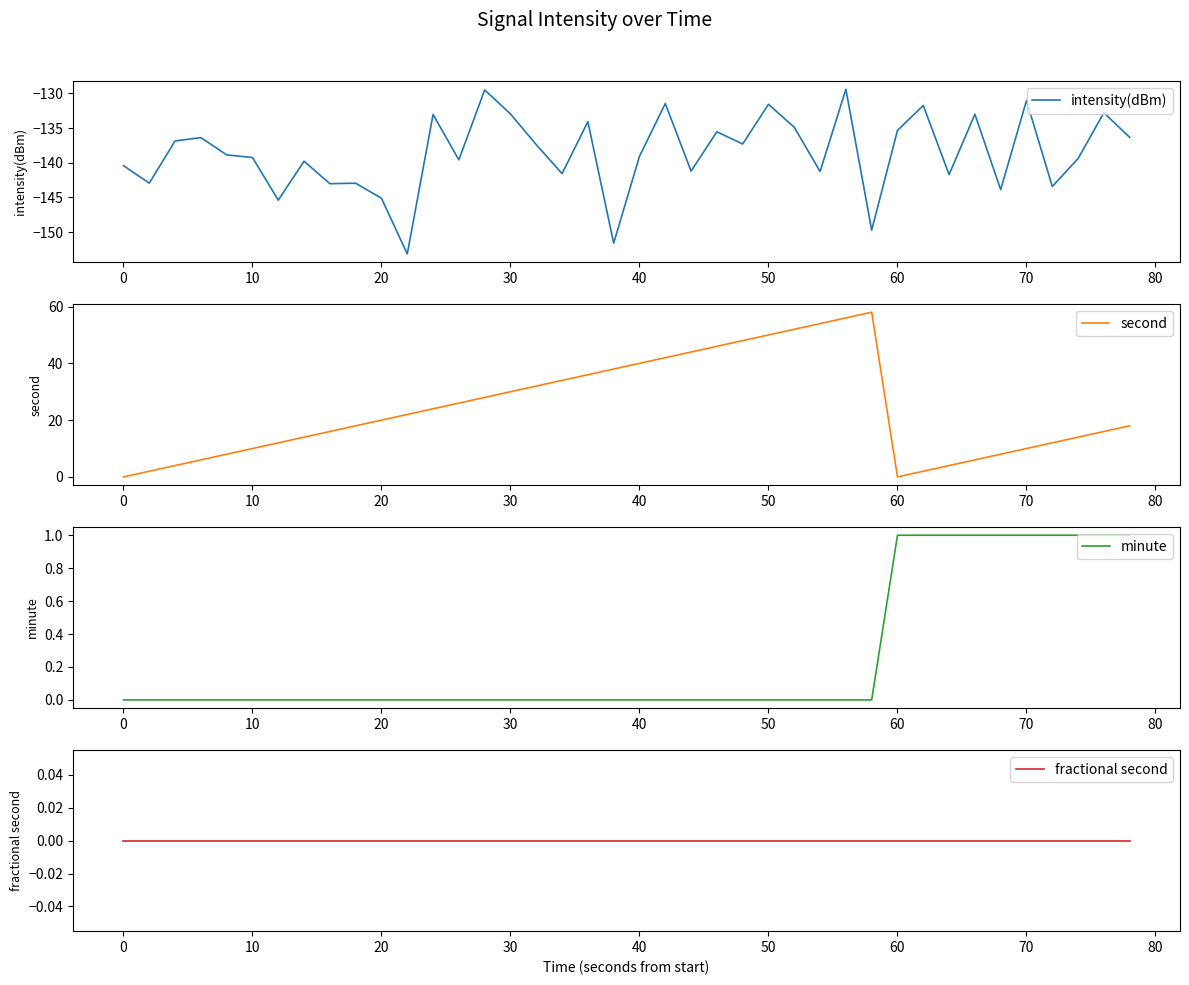

Which series has the largest range (max minus min)?

second